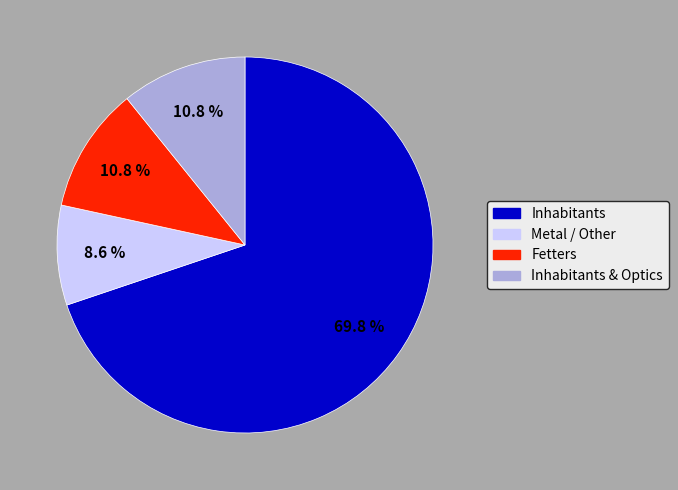

How many slices are in this pie chart?

4